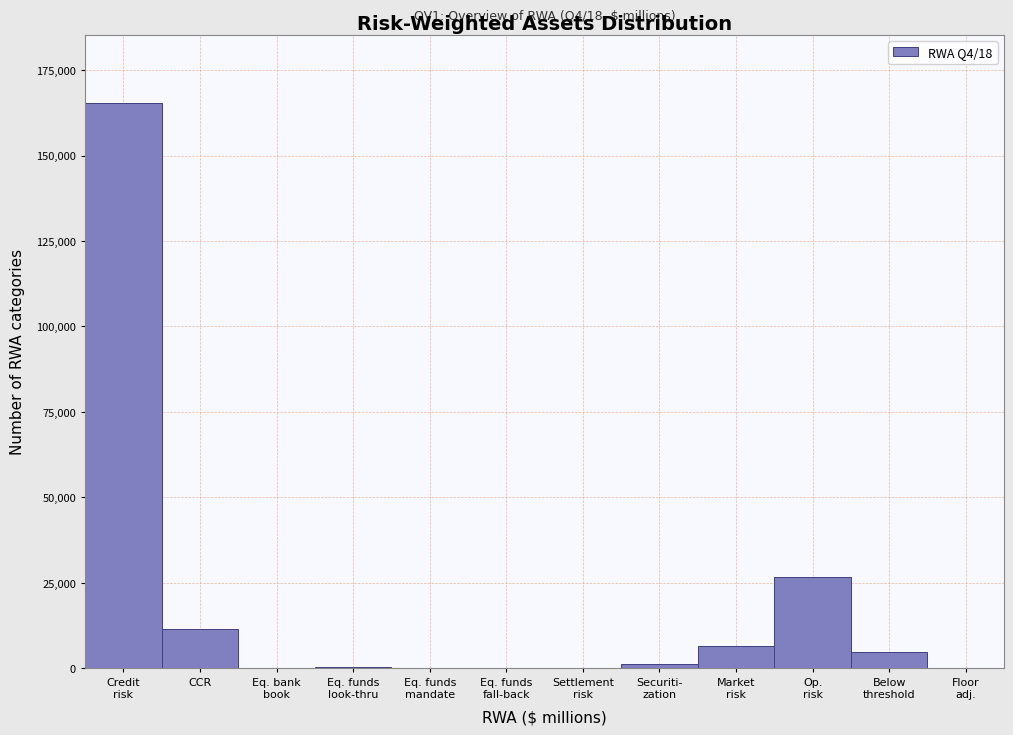

What is the sum of all values?

216144